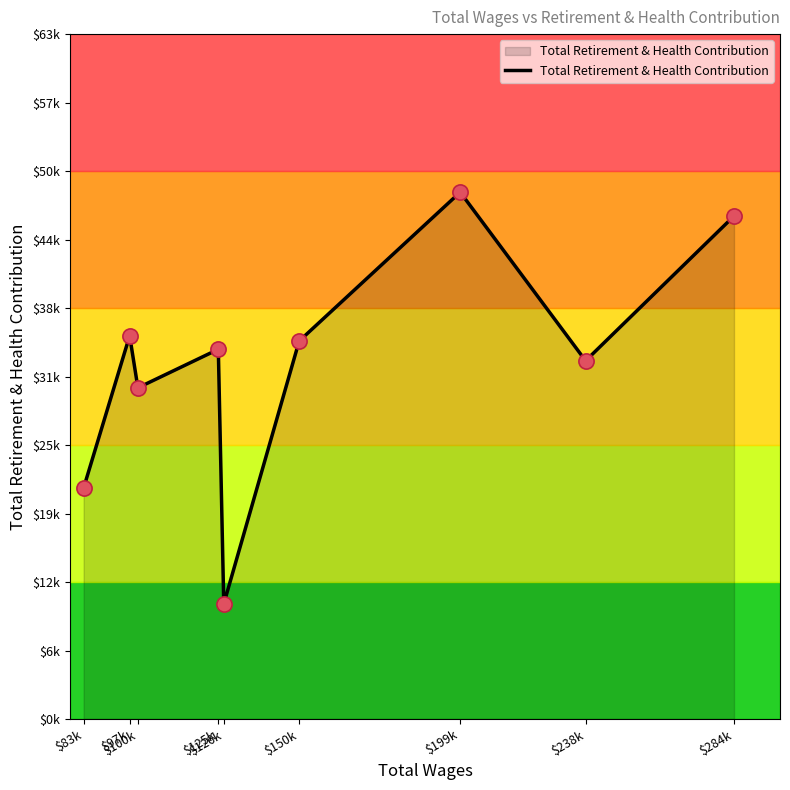

What is the ratio of the value at $284k to the value at $238k?

1.4